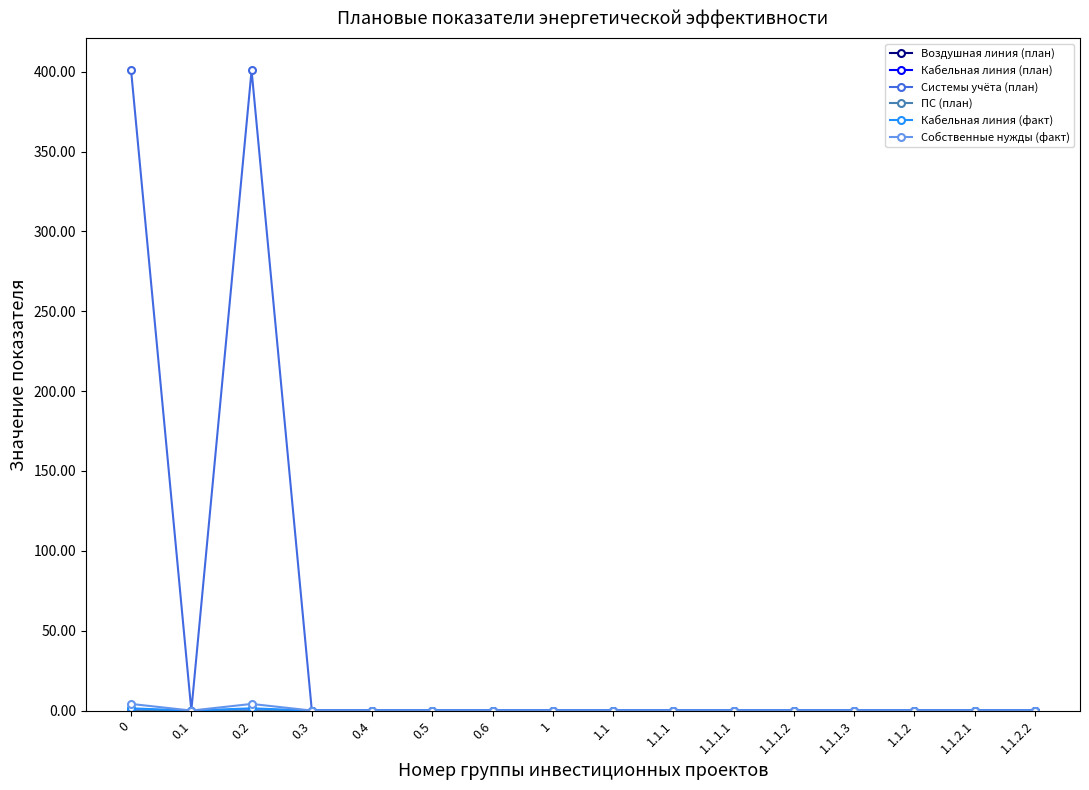

Is this an area chart (filled region under the line)?

No